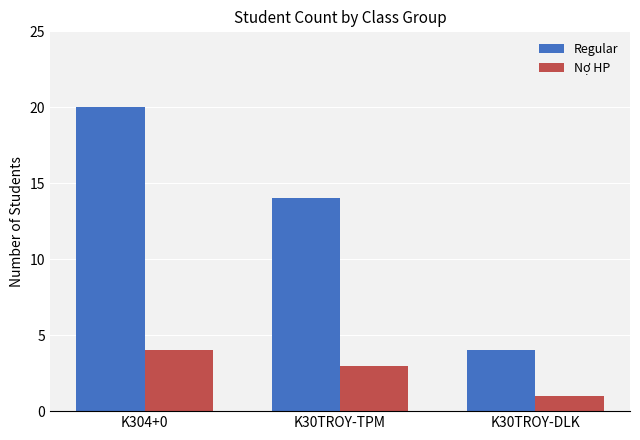

What is the difference between the maximum and second lowest values in the Nợ HP series?

1